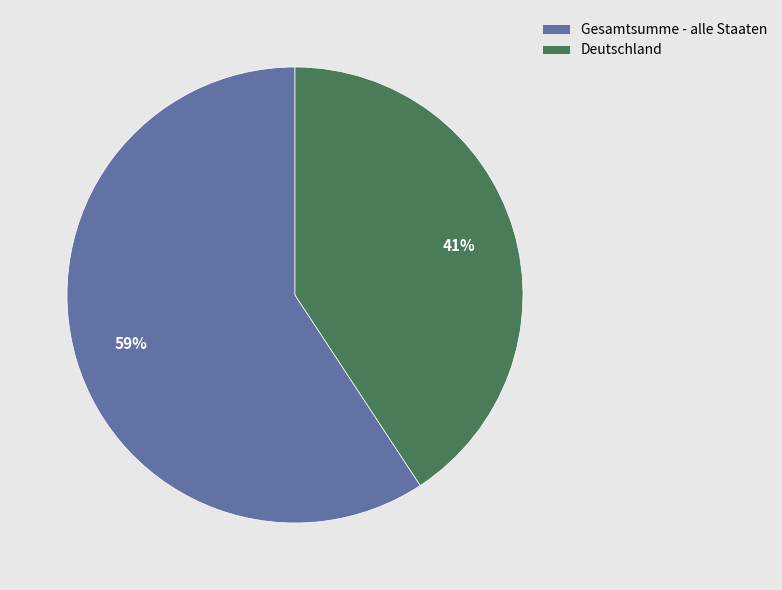

Do Deutschland and Gesamtsumme - alle Staaten together represent more than half of the pie?

Yes